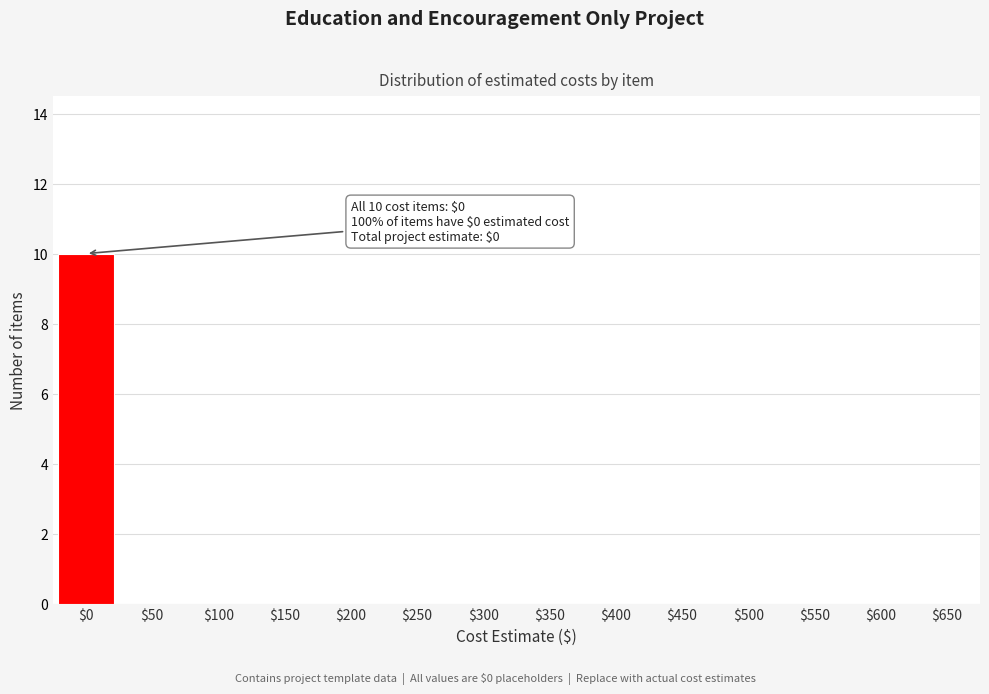

What is the sum of all values?

10